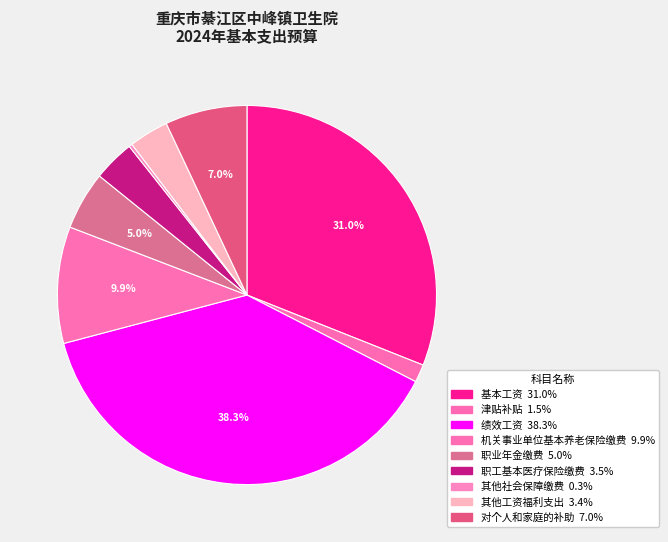

What percentage is NOT represented by 职工基本医疗保险缴费?

96.5%